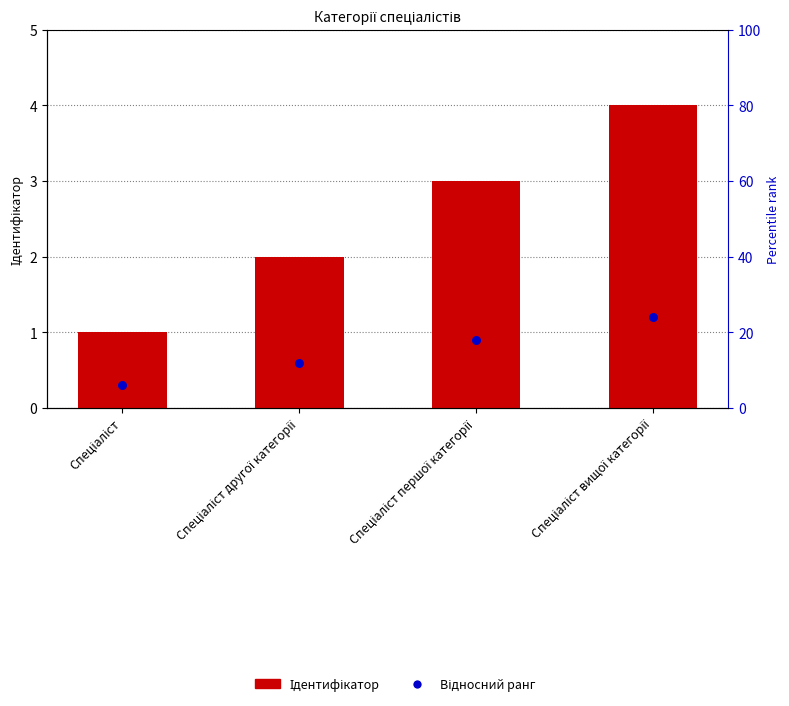

Which series reaches the minimum Y coordinate?

Відносний ранг